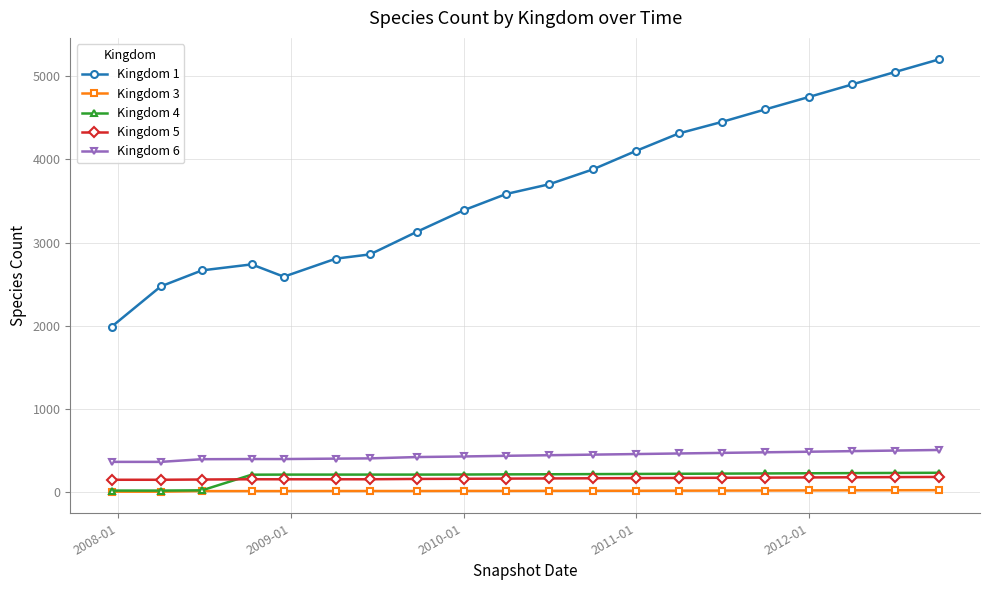

True or false: Kingdom 1 and Kingdom 5 intersect in this chart.

False